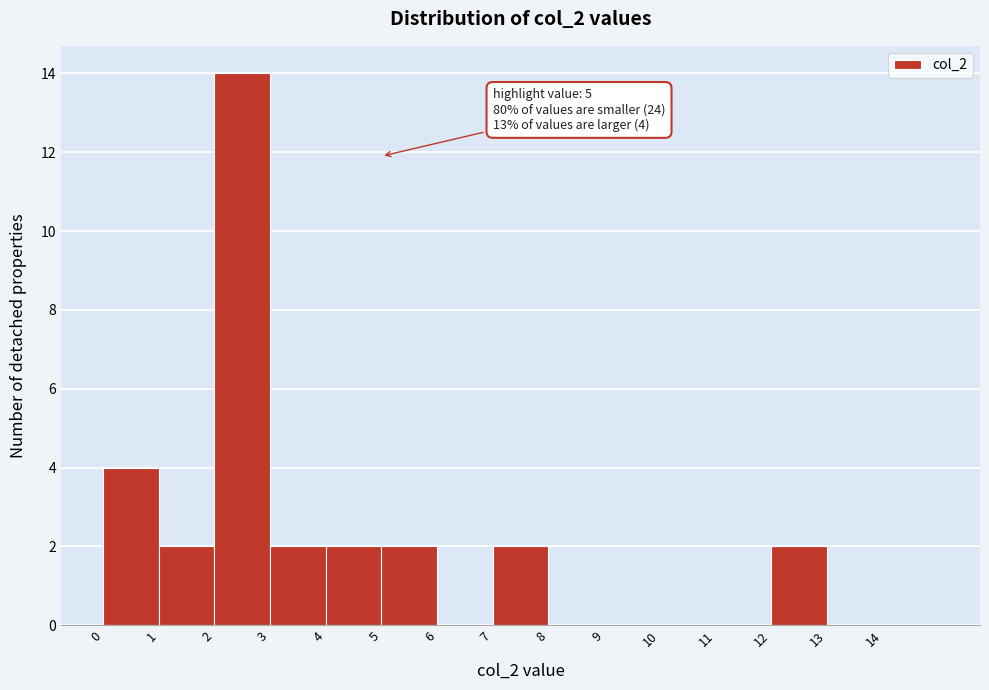

Over which range of the x-axis is the bar tallest?

2 to 3